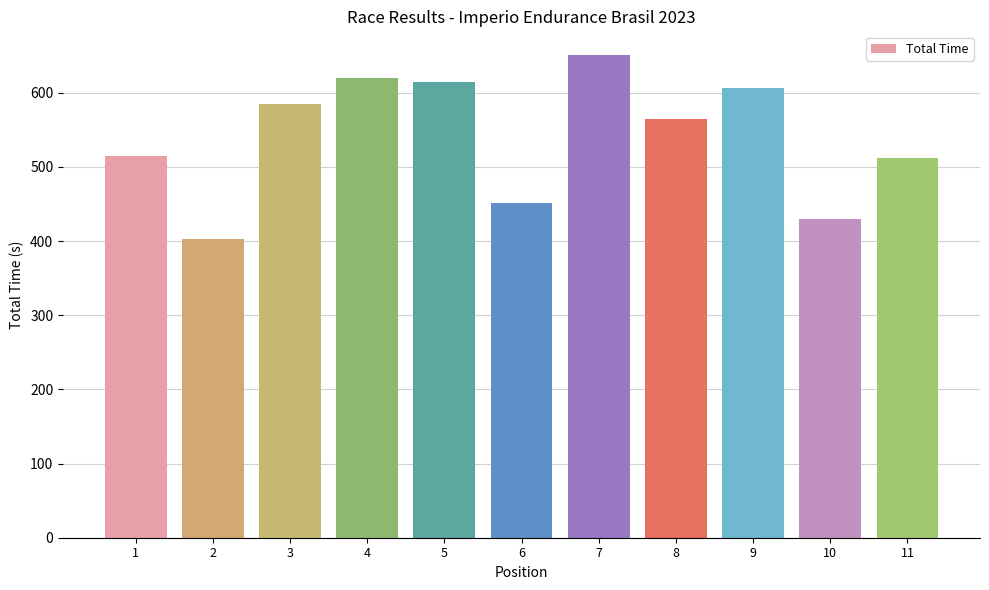

What is the value of the 3rd bar from the left?

585.2